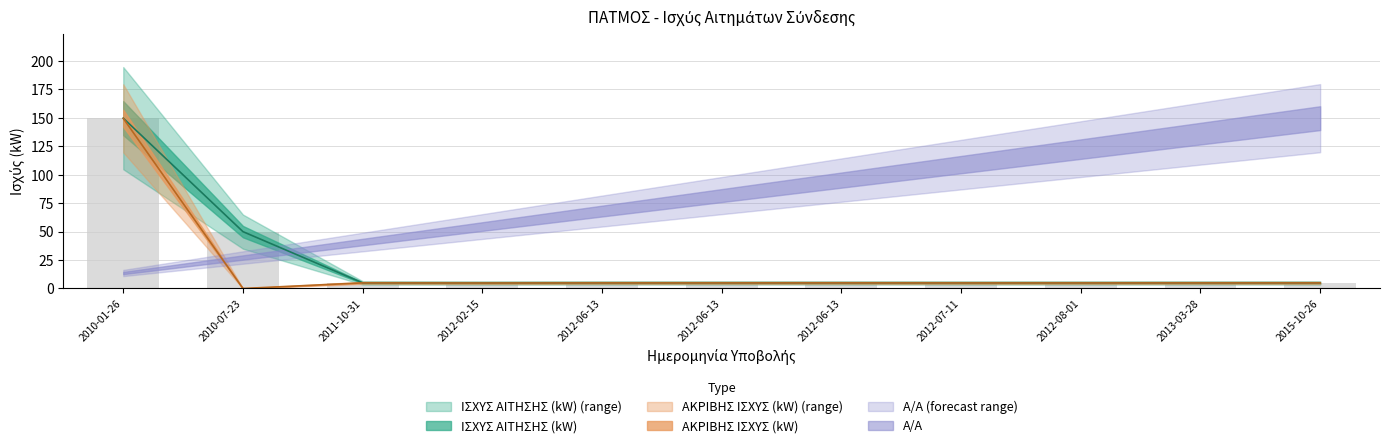

Where does the ΑΚΡΙΒΗΣ ΙΣΧΥΣ (kW) series first go above 4?

2010-01-26